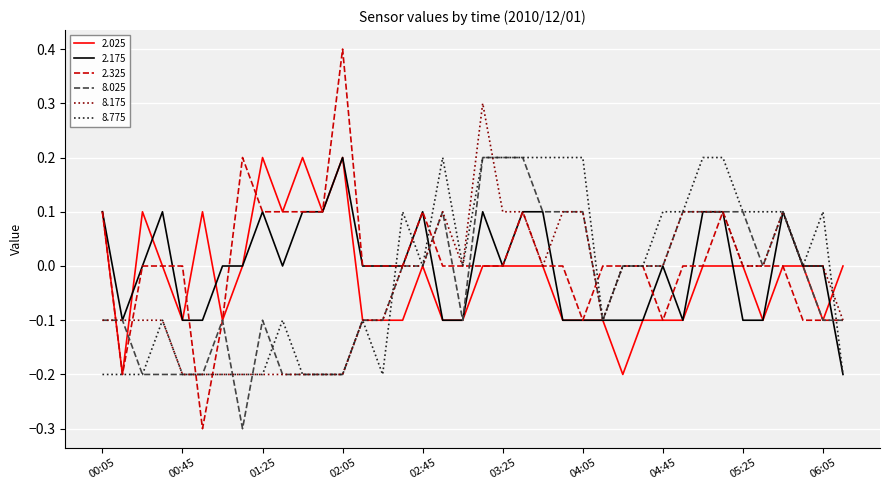

Which series has the widest spread of values?

2.325